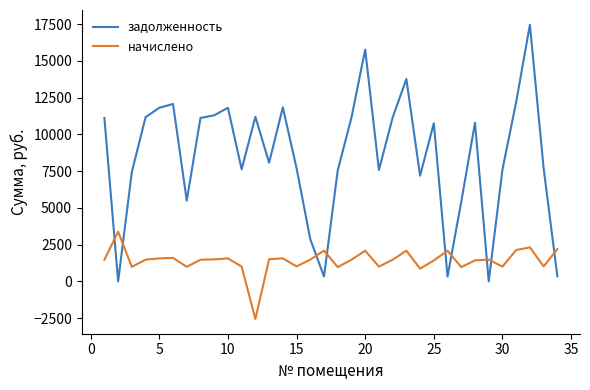

Which series has the widest spread of values?

задолженность